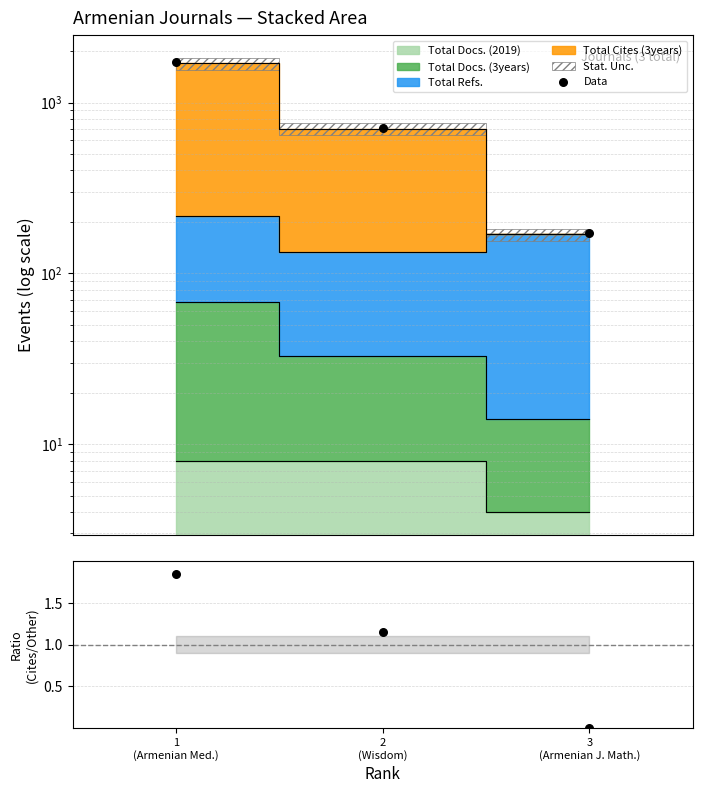

Which series has the largest Y range (max minus min)?

Data